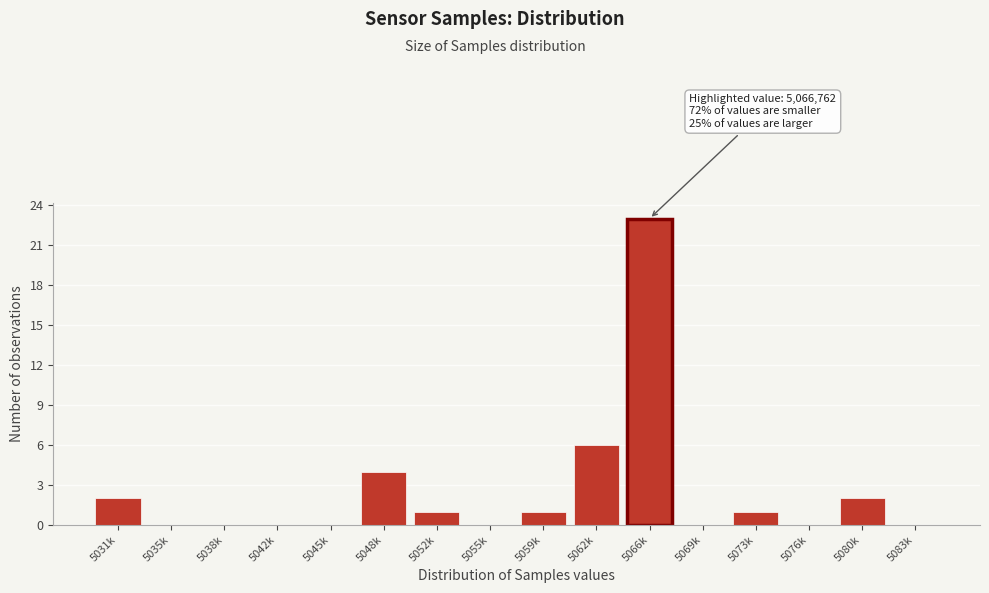

Reading right to left, transcribe all the data shown in this chart.

5083k=0	5080k=2	5076k=0	5073k=1	5069k=0	5066k=23	5062k=6	5059k=1	5055k=0	5052k=1	5048k=4	5045k=0	5042k=0	5038k=0	5035k=0	5031k=2